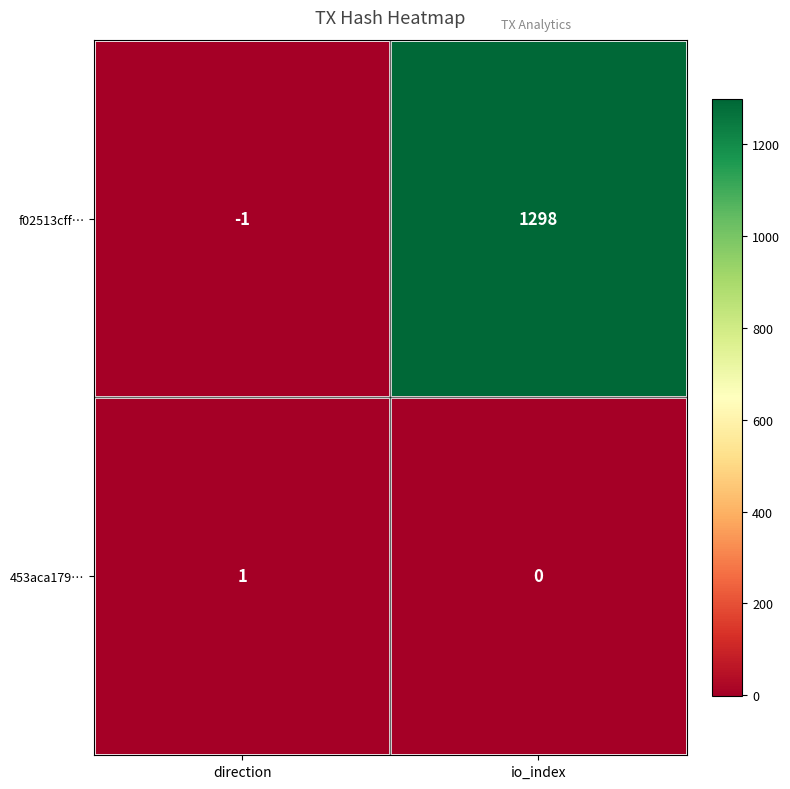

Which series has the widest spread of values?

f02513cff…